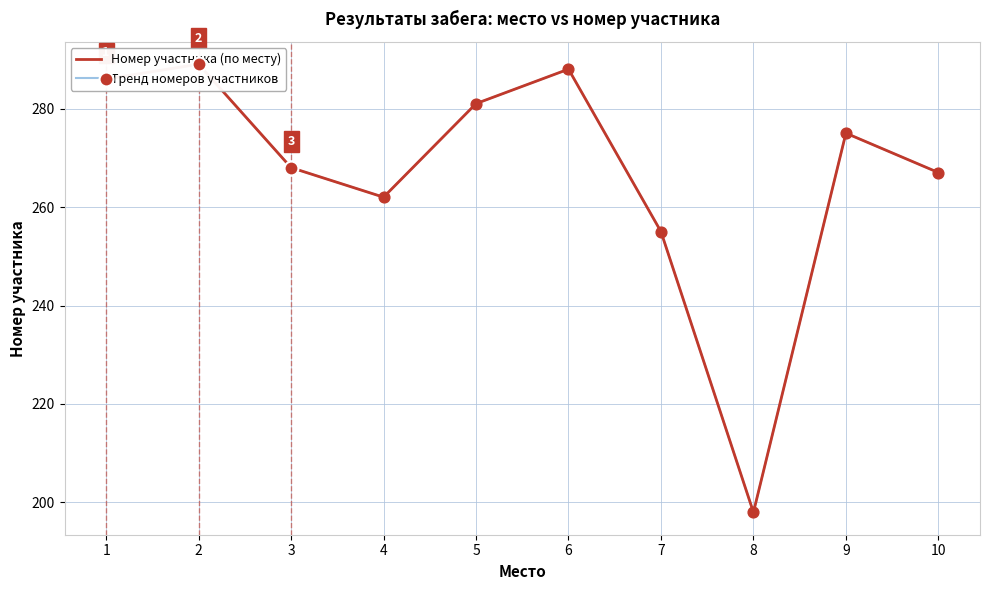

Which series has the widest spread of Y values?

Номер участника (по месту)